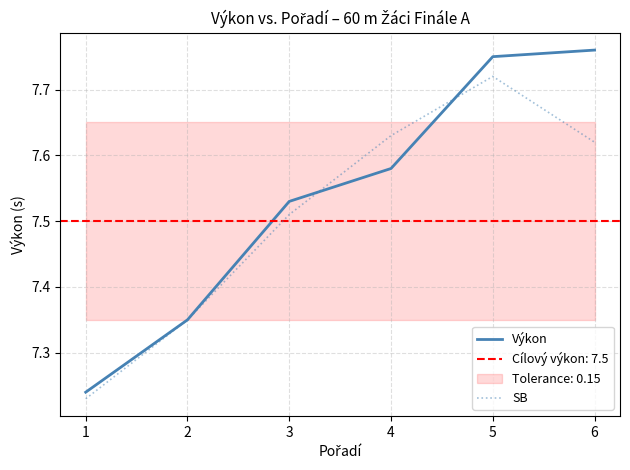

How many intersections are there between SB and Výkon?

2